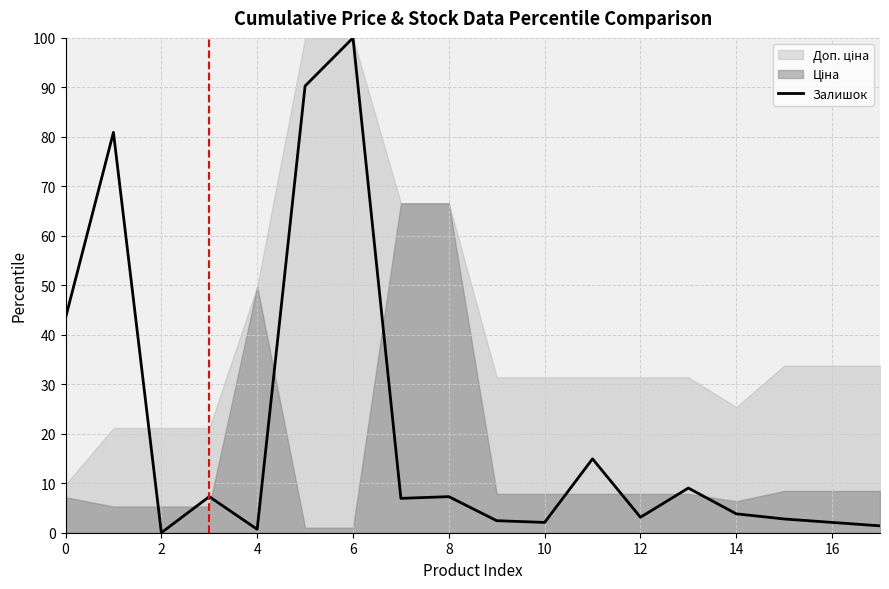

What is the value of the 5th point from the left?

0.7